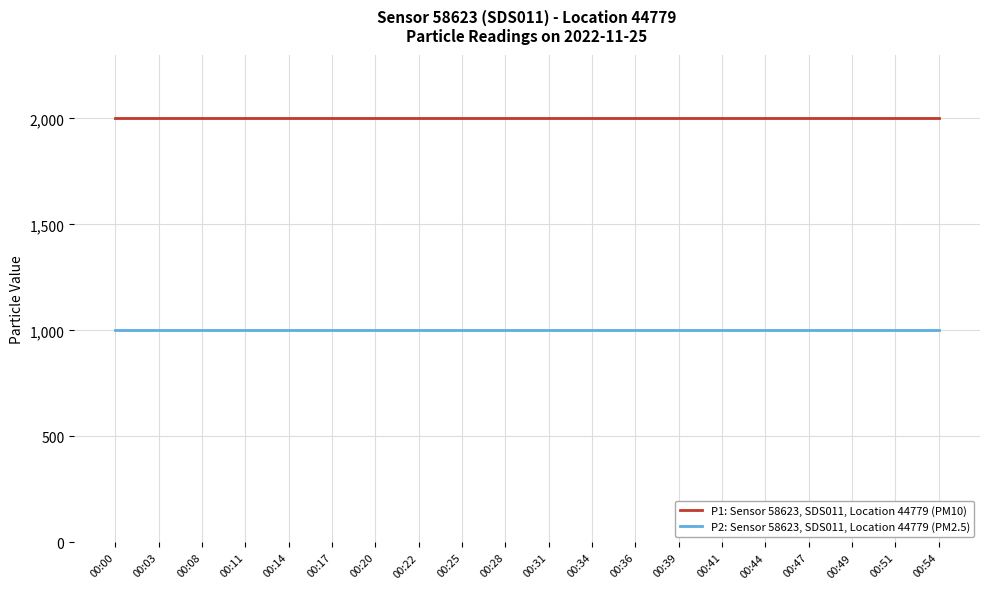

True or false: P1: Sensor 58623, SDS011, Location 44779 (PM10) has a value of 1999.9 at 00:47.

True